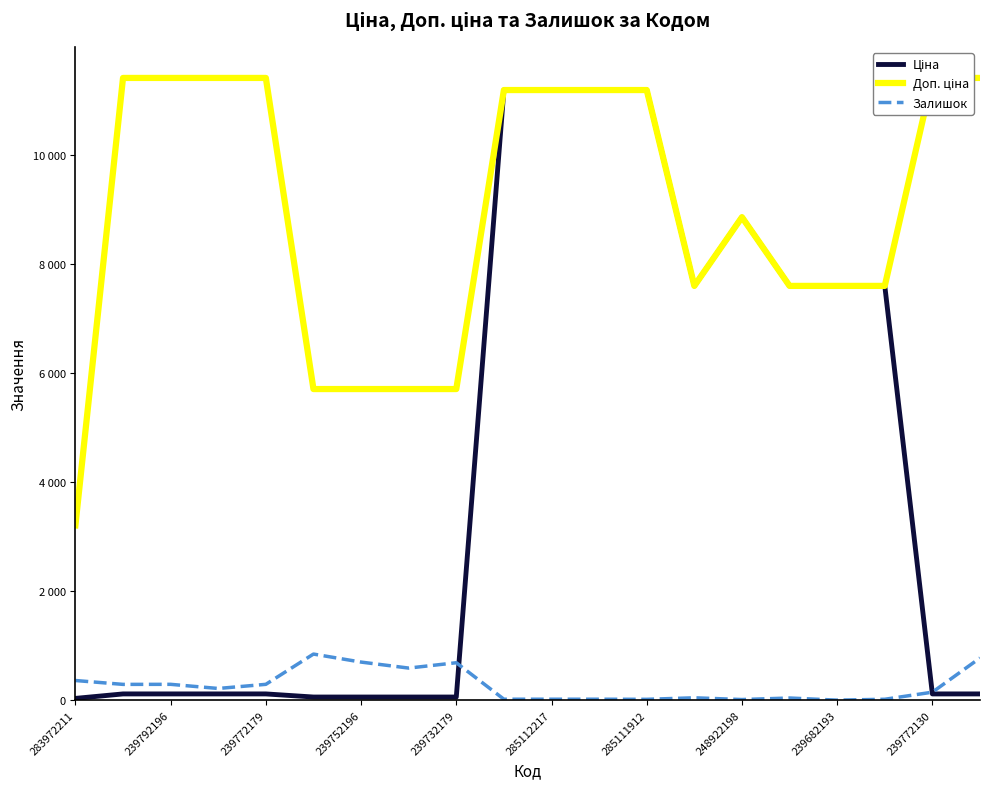

True or false: Залишок and Доп. ціна cross at least once.

False